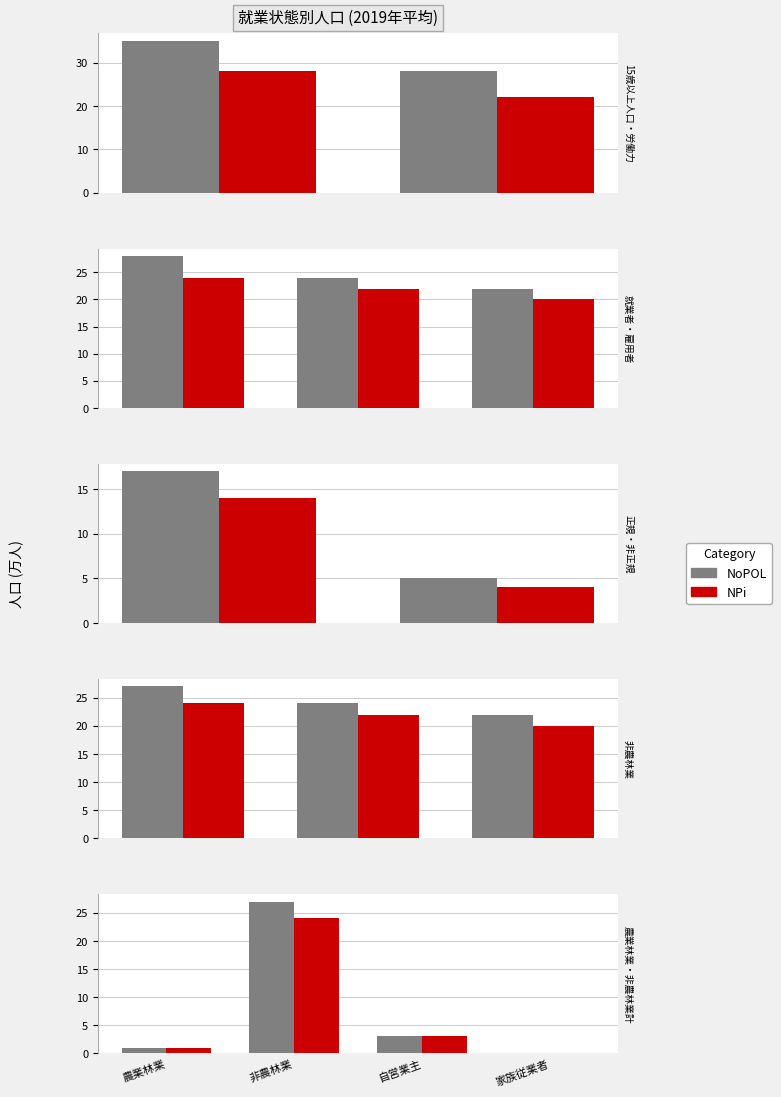

Rank the series by their average value, from lowest to highest.

NPi, NoPOL